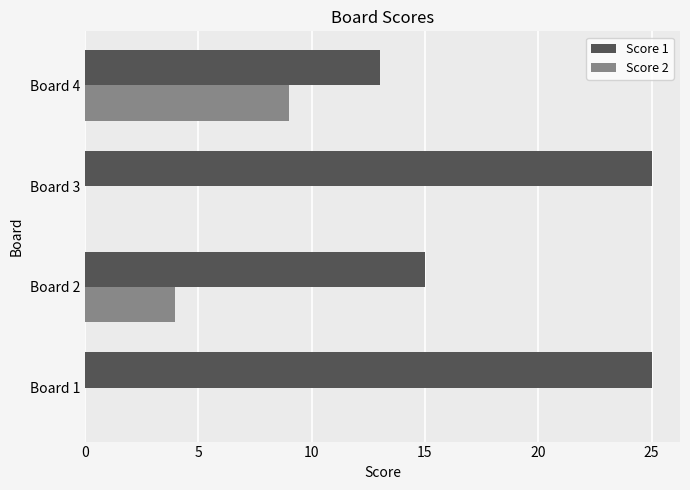

What is the highest value of the Score 2 series?

9